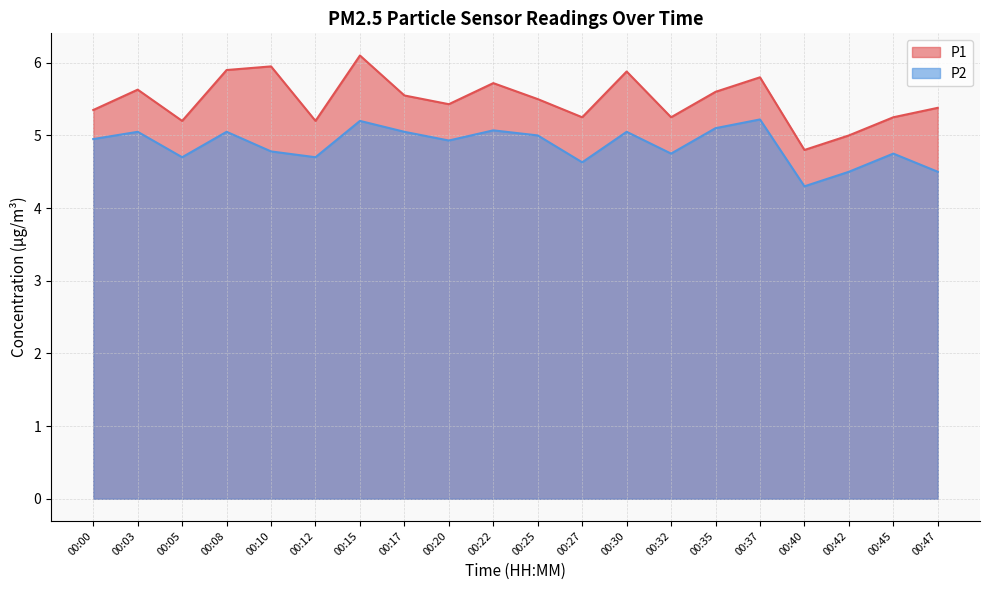

True or false: P2 and P1 cross at least once.

False